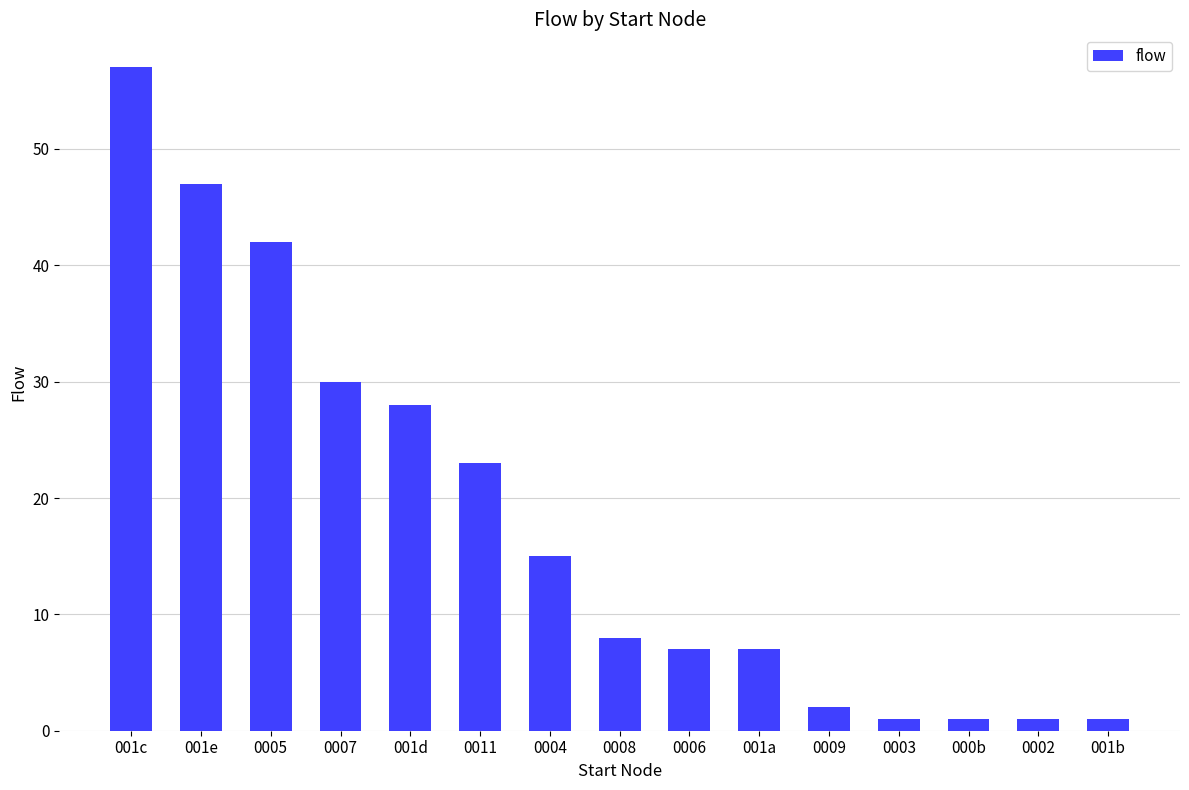

Does the chart contain any negative values?

No